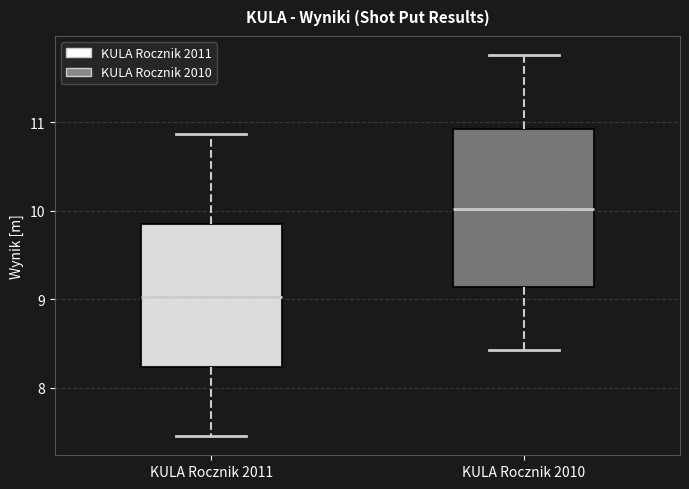

Where is the lower edge of the box for KULA Rocznik 2010 on the y-axis? The values are not printed on the chart, so give them approximately, as read against the axis.

9.1